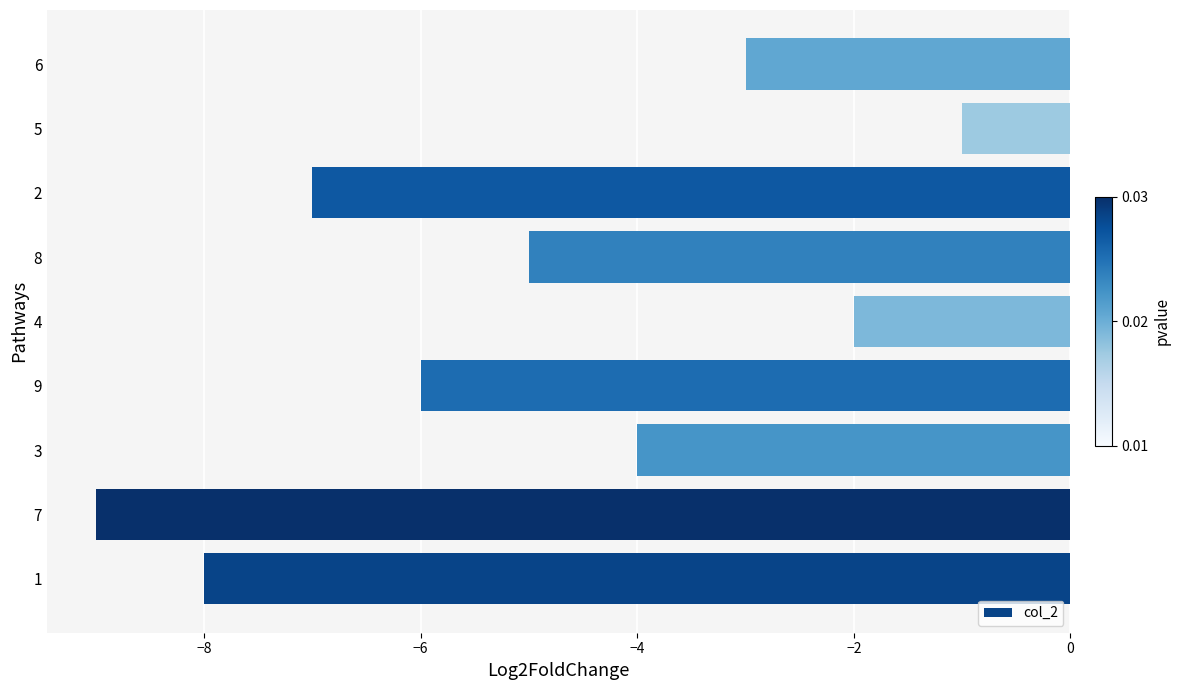

Count the number of data series in this chart.

1